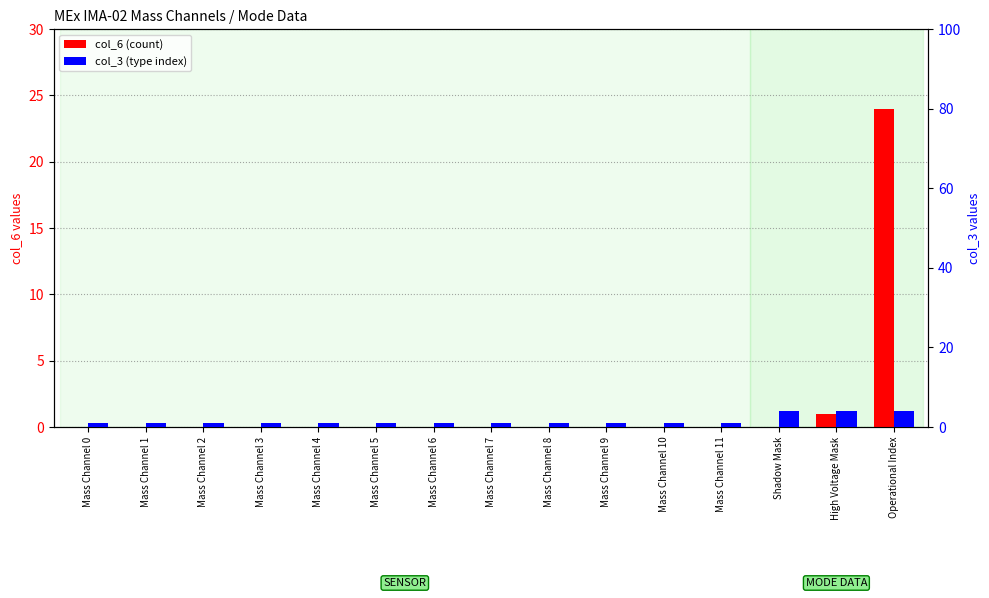

Are the bars grouped side by side (vs. stacked)?

Yes